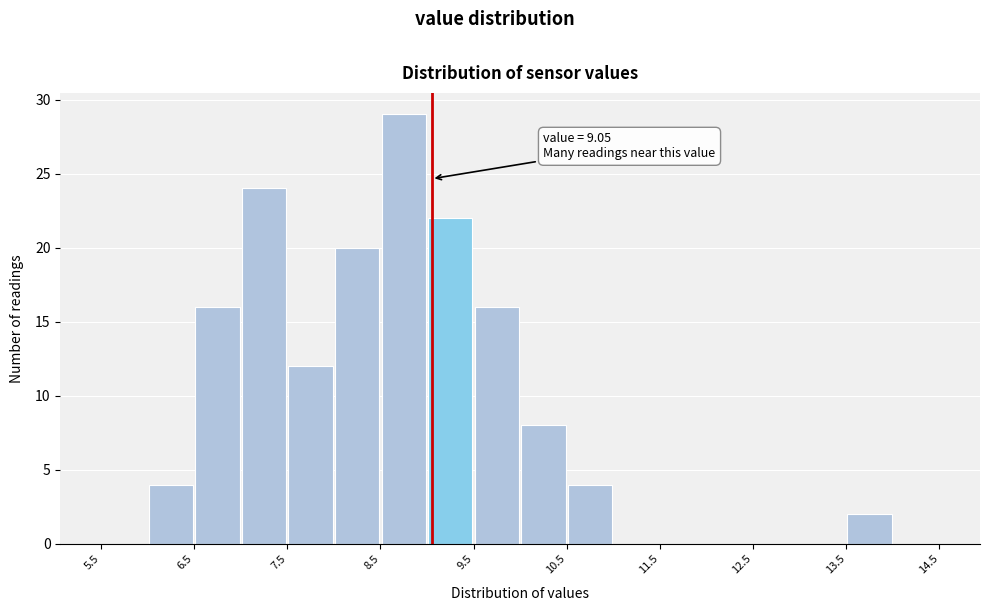

Over which range of the x-axis is the bar tallest?

8.5 to 9.0